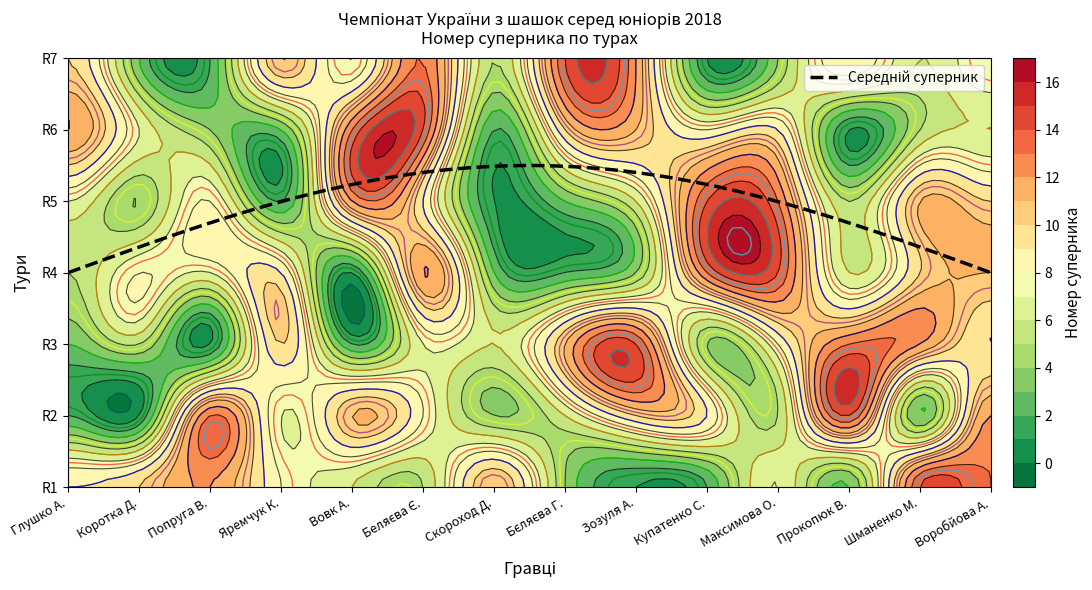

How many values in the Попруга, Віра series exceed 7?

3